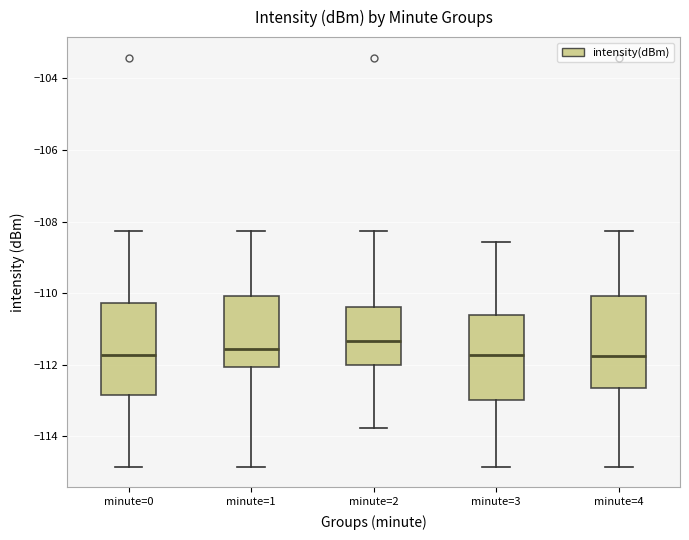

Reading left to right, read every box against the y-axis: the position of its median line, the range the box covers, and the ends of its whiskers. The values are not printed on the chart, so give them approximately, as read against the axis.

minute=0: median -111.8, box -112.8 to -110.2, whiskers -114.8 to -108.2
minute=1: median -111.6, box -112.0 to -110.0, whiskers -114.8 to -108.2
minute=2: median -111.4, box -112.0 to -110.4, whiskers -113.8 to -108.2
minute=3: median -111.8, box -113.0 to -110.6, whiskers -114.8 to -108.6
minute=4: median -111.8, box -112.6 to -110.0, whiskers -114.8 to -108.2